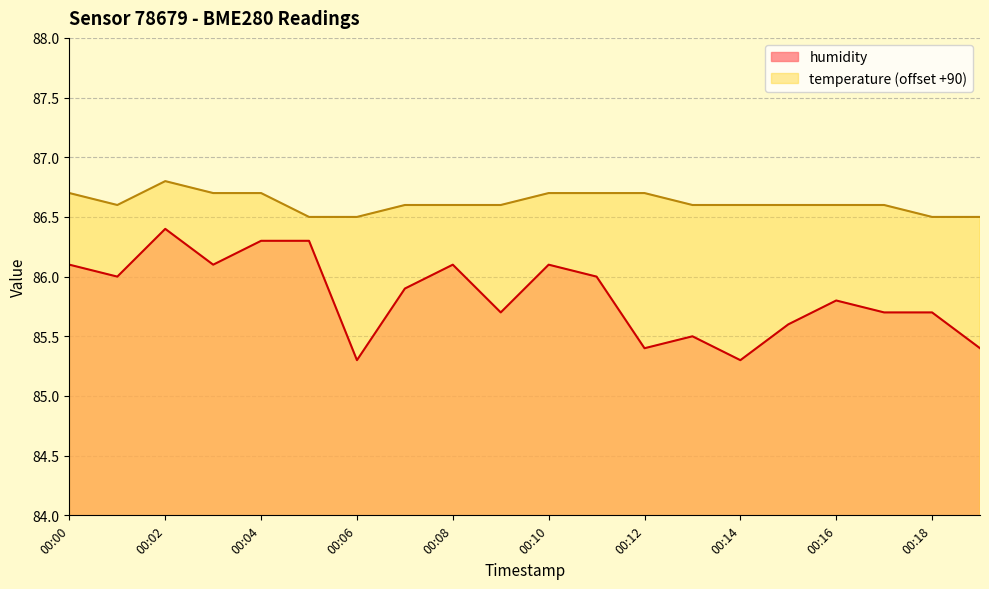

What are all the series names shown in the legend?

humidity, temperature (offset +90)